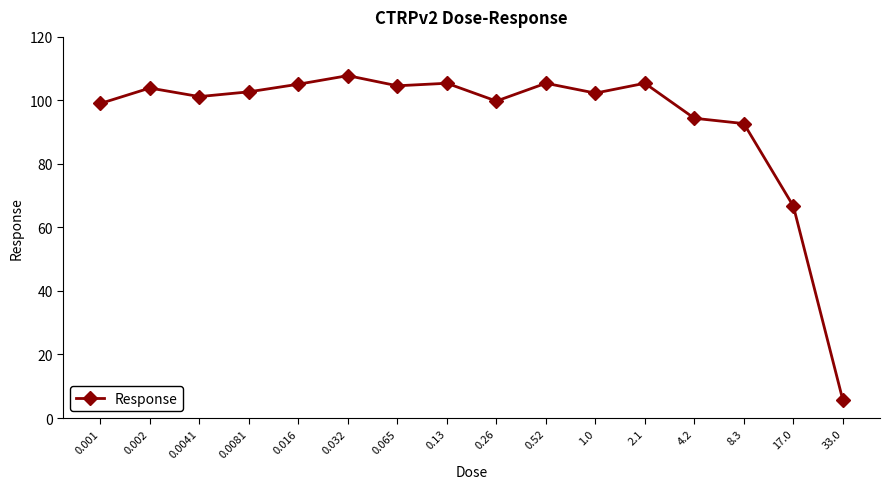

What is the difference between the maximum and minimum values?

102.2